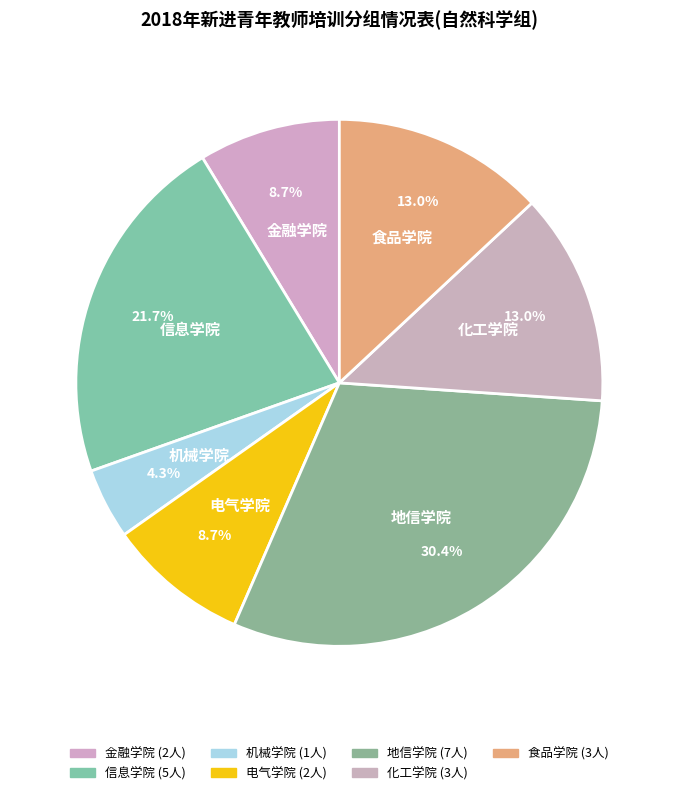

True or false: 信息学院 accounts for 22% of the total.

True